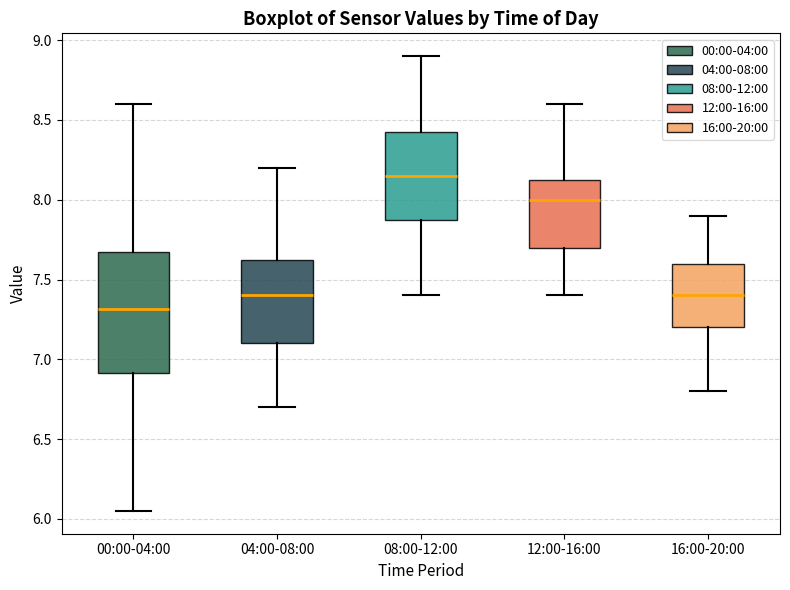

Which box has the highest median line?

08:00-12:00